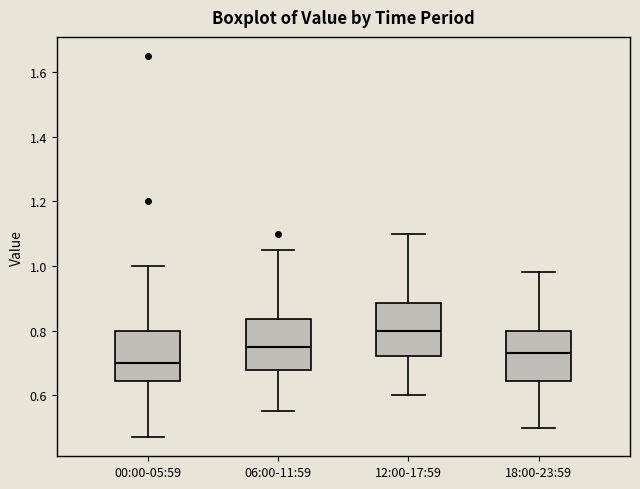

Reading left to right, read every box against the y-axis: the position of its median line, the range the box covers, and the ends of its whiskers. The values are not printed on the chart, so give them approximately, as read against the axis.

00:00-05:59: median 0.70, box 0.64 to 0.80, whiskers 0.48 to 1.00
06:00-11:59: median 0.76, box 0.68 to 0.84, whiskers 0.56 to 1.06
12:00-17:59: median 0.80, box 0.72 to 0.88, whiskers 0.60 to 1.10
18:00-23:59: median 0.74, box 0.64 to 0.80, whiskers 0.50 to 0.98